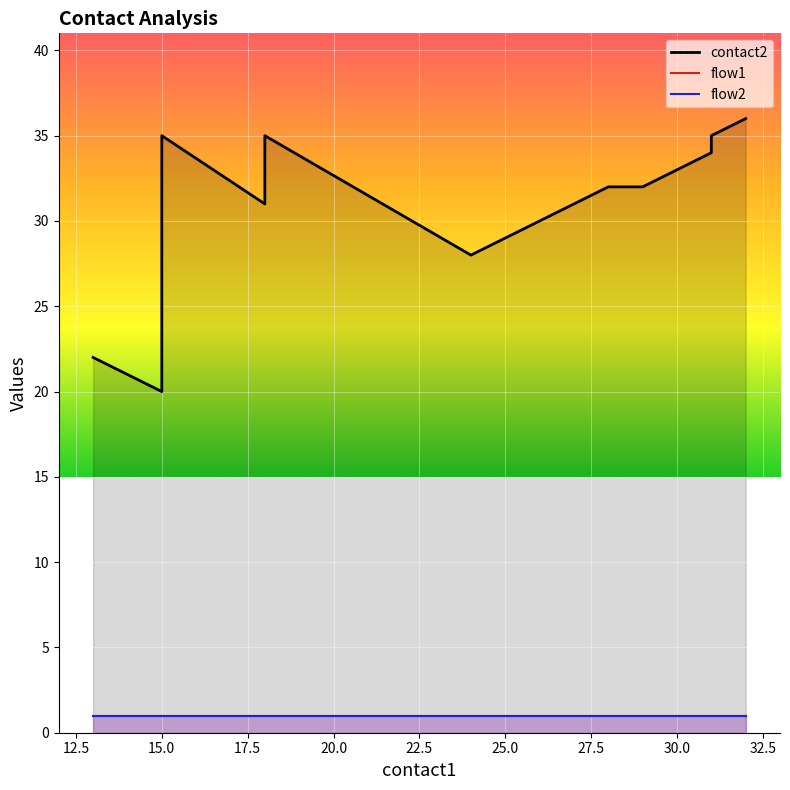

What is the spread (max minus min) of values at 13?

21